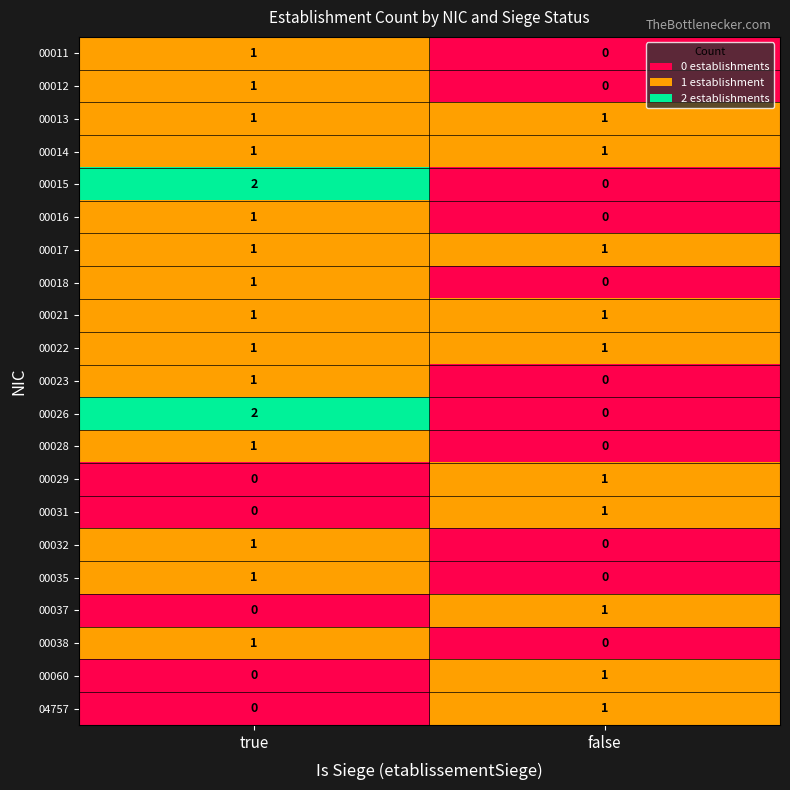

What is the total value across all series at true?

18